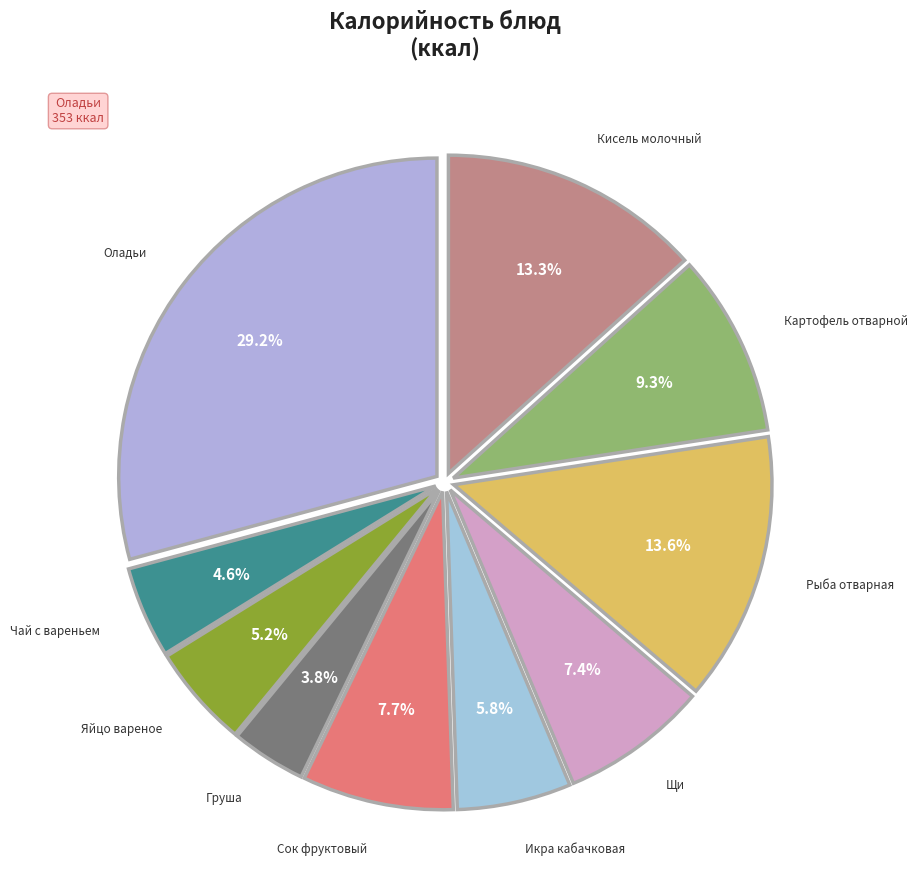

How many slices are in this pie chart?

10